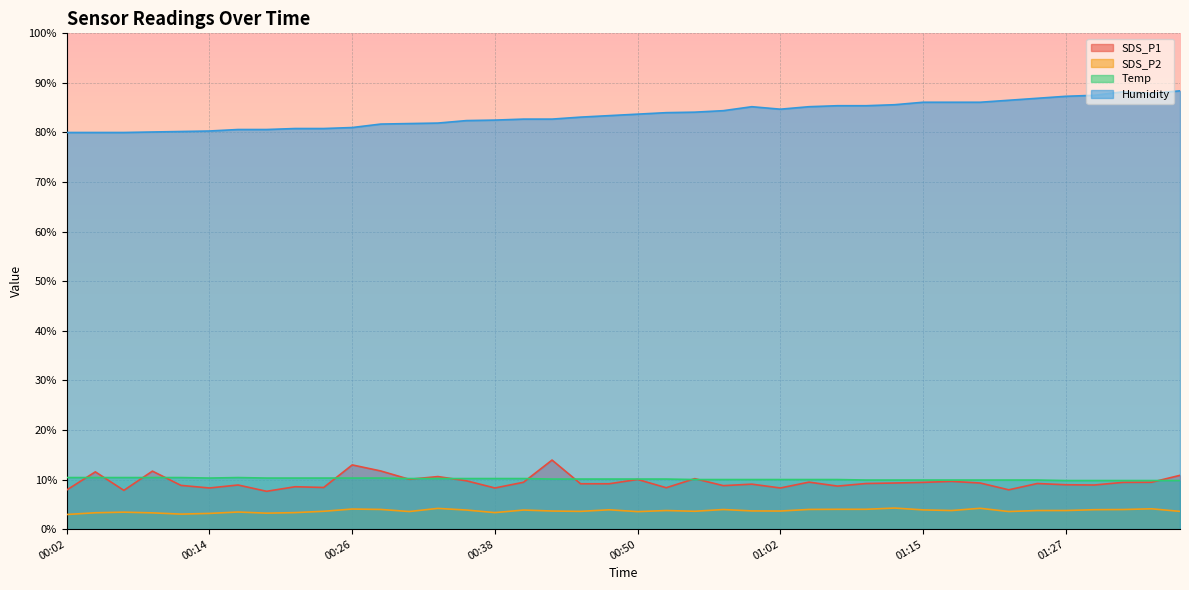

What is the label of the 32nd point from the right?

00:21